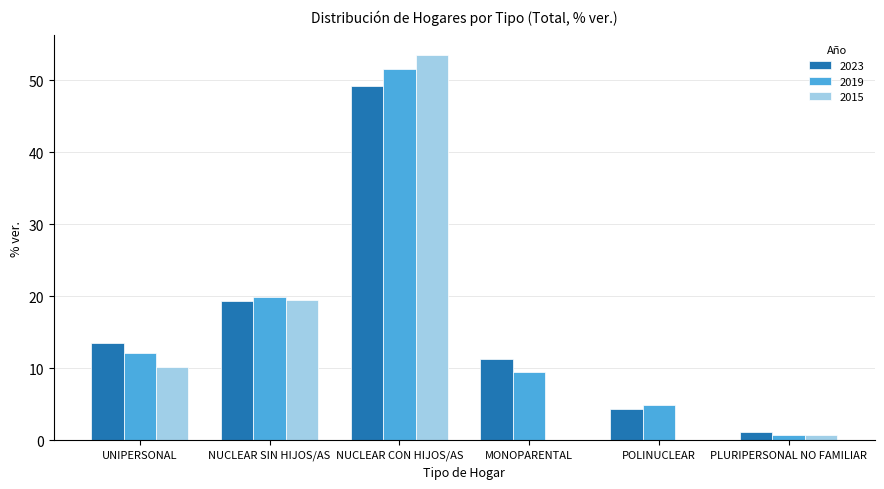

Does the chart contain stacked bars?

No